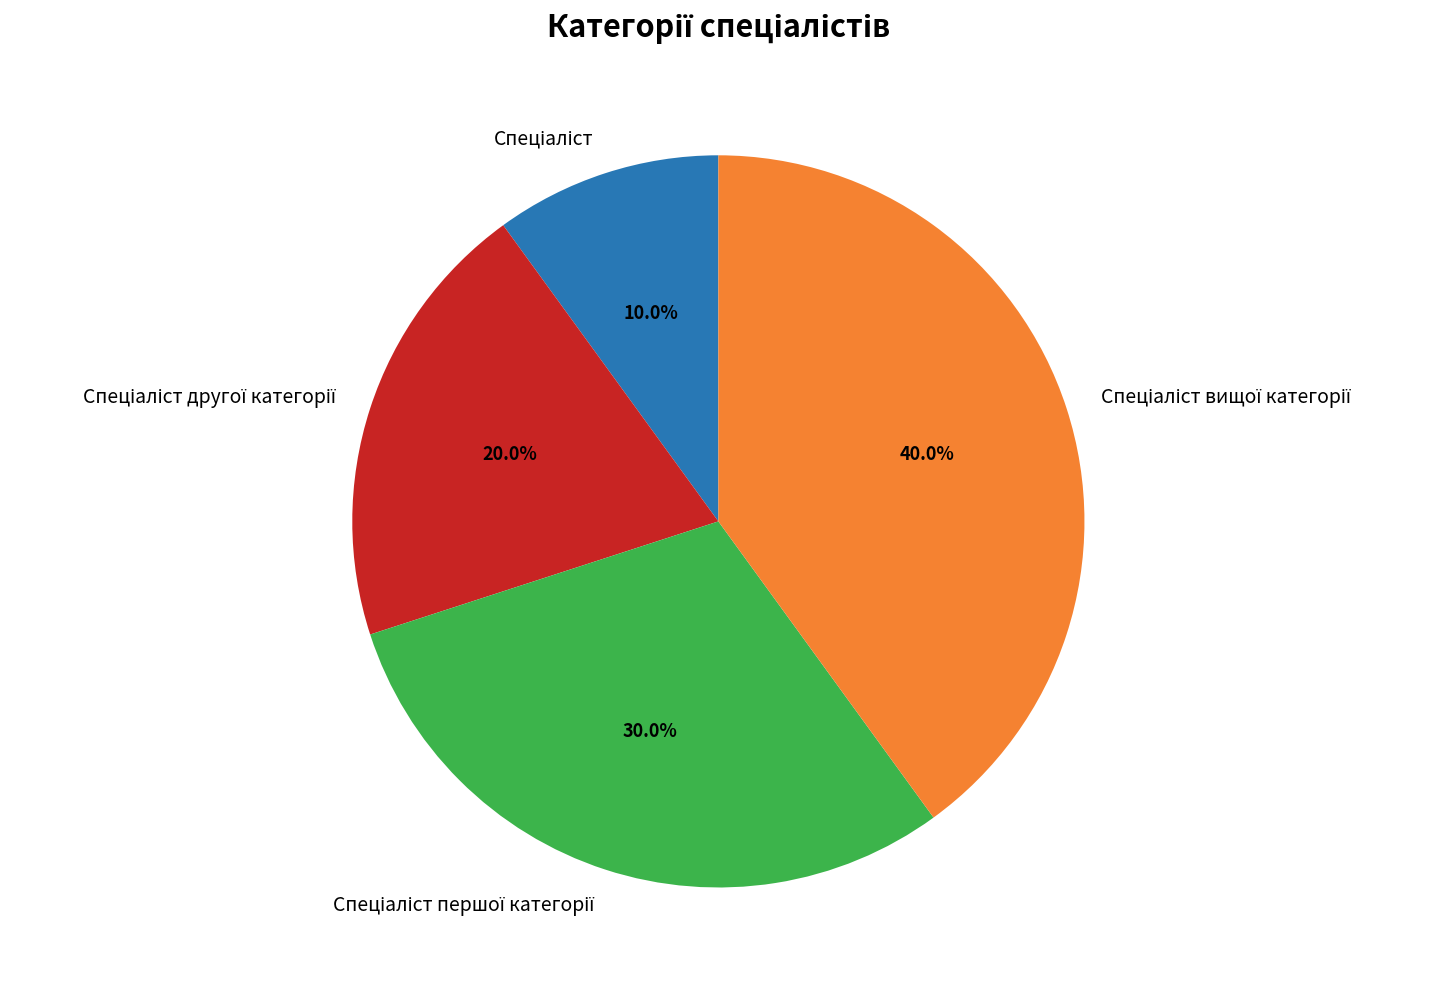

Is there any slice that represents more than half of the pie?

No